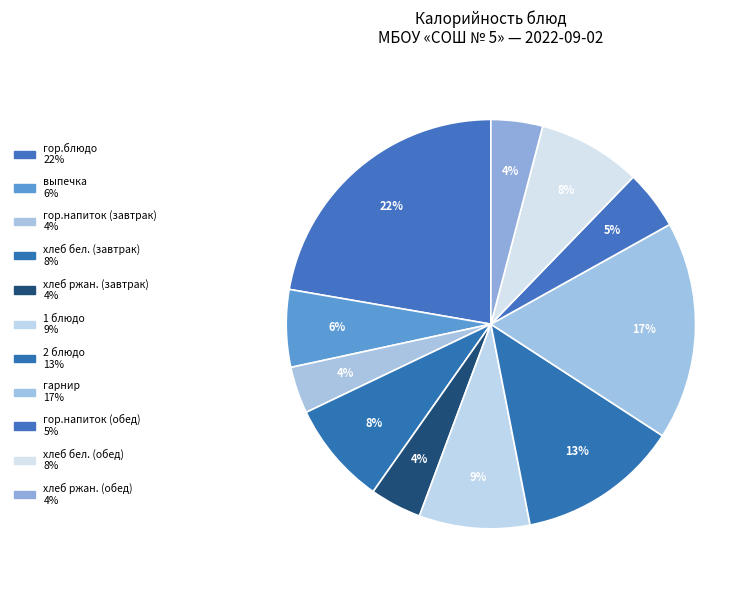

Count the number of slices in the pie.

11